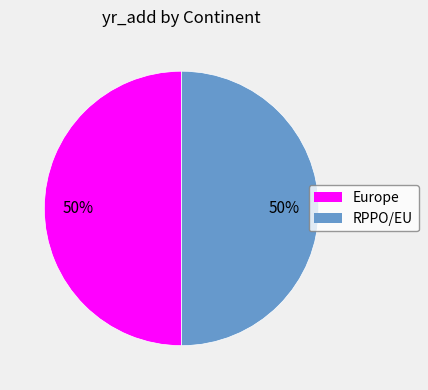

The Europe slice represents 63% of the pie. True or false?

False